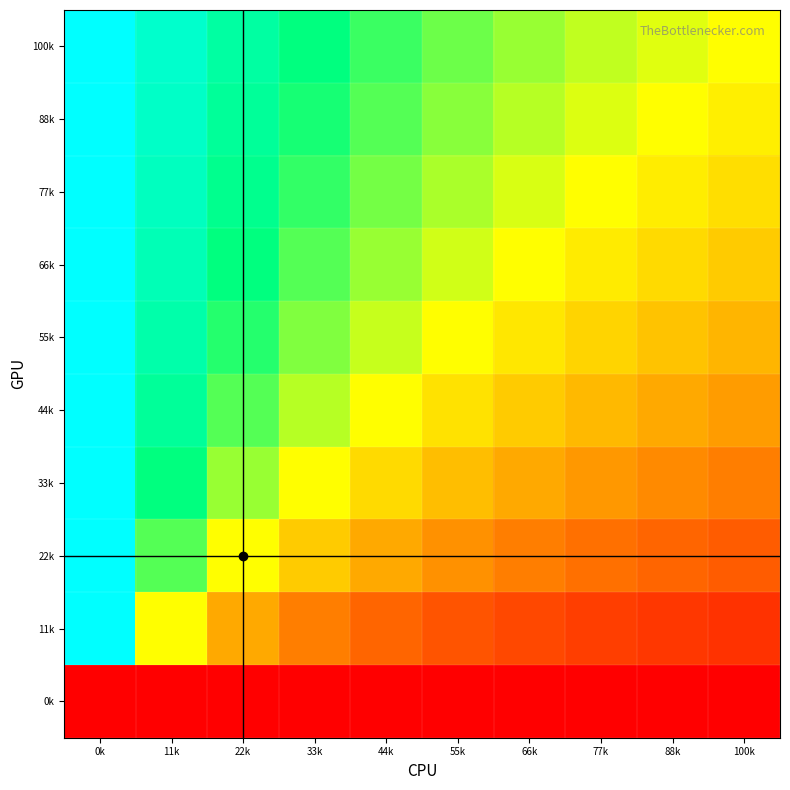

At how many categories does at least one series exceed 0?

10